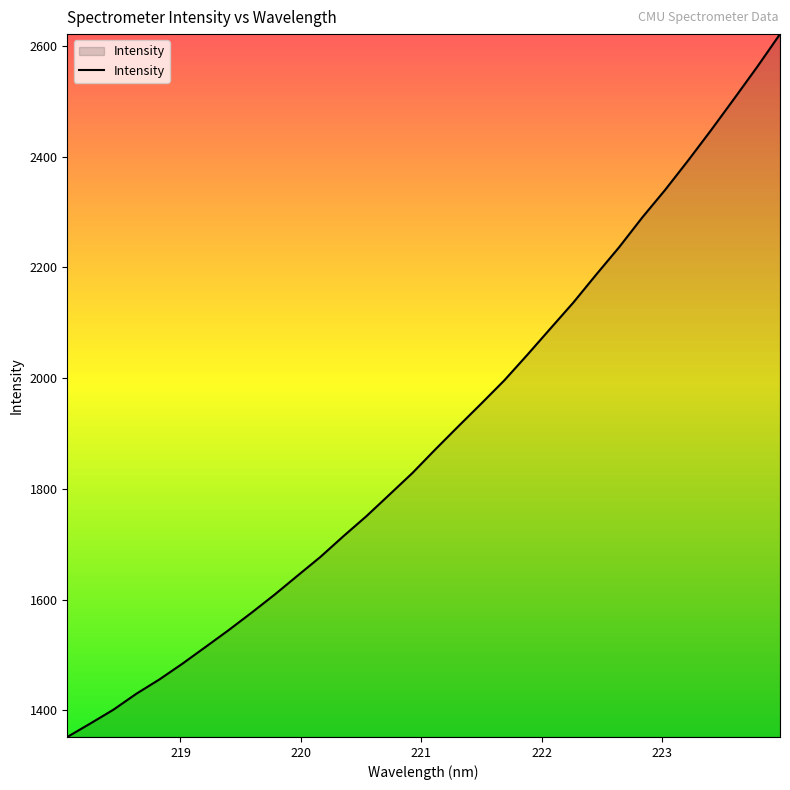

What is the smallest value displayed?

1351.8